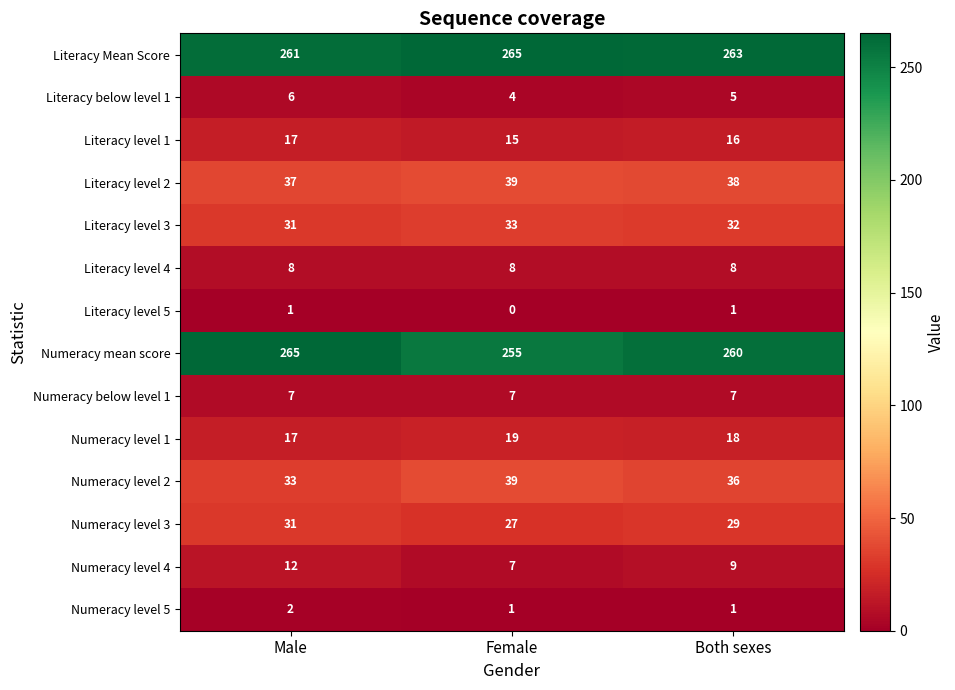

Which series has the largest total across all categories?

Literacy Mean Score